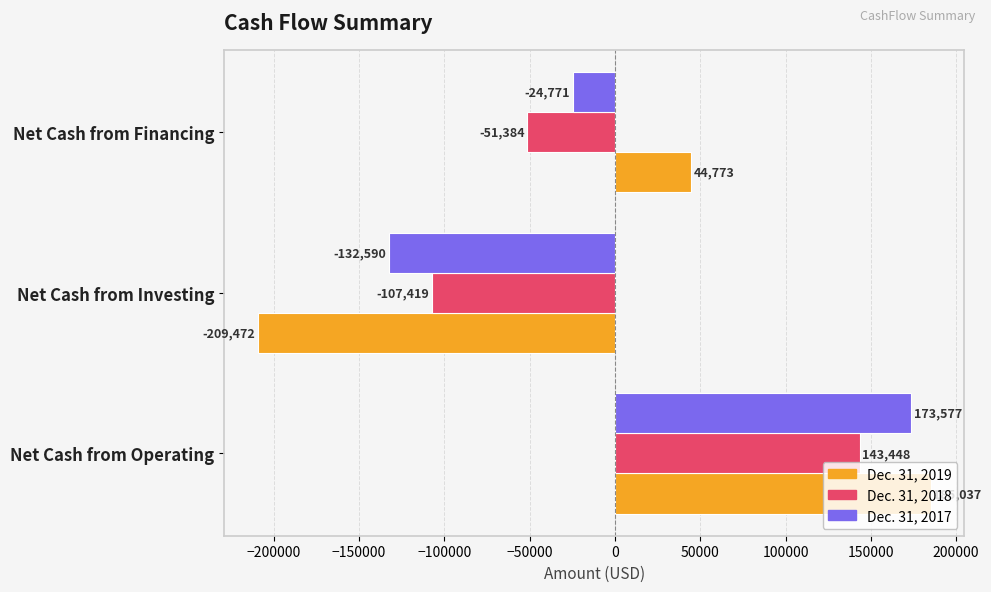

At which category is the sum across all series the highest?

Net Cash from Operating